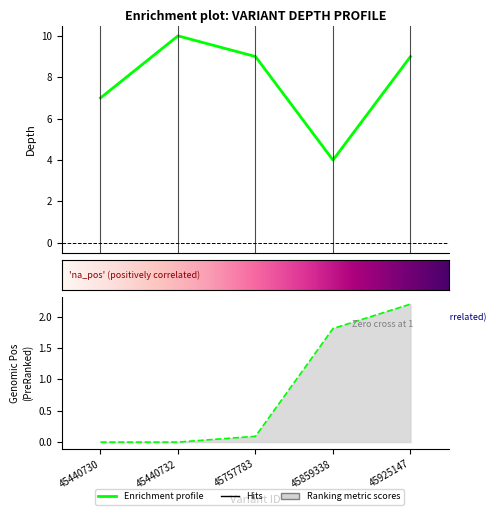

True or false: depth and start cross at least once.

False